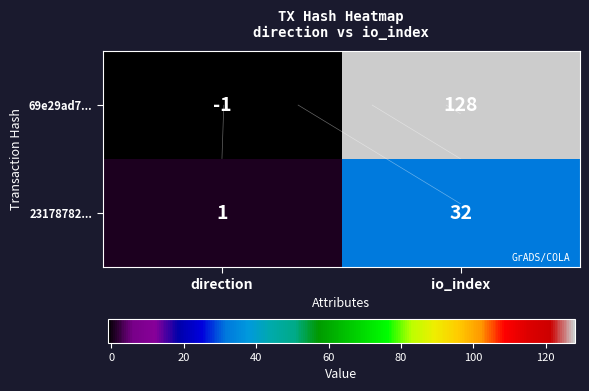

How many series are shown in this chart?

2